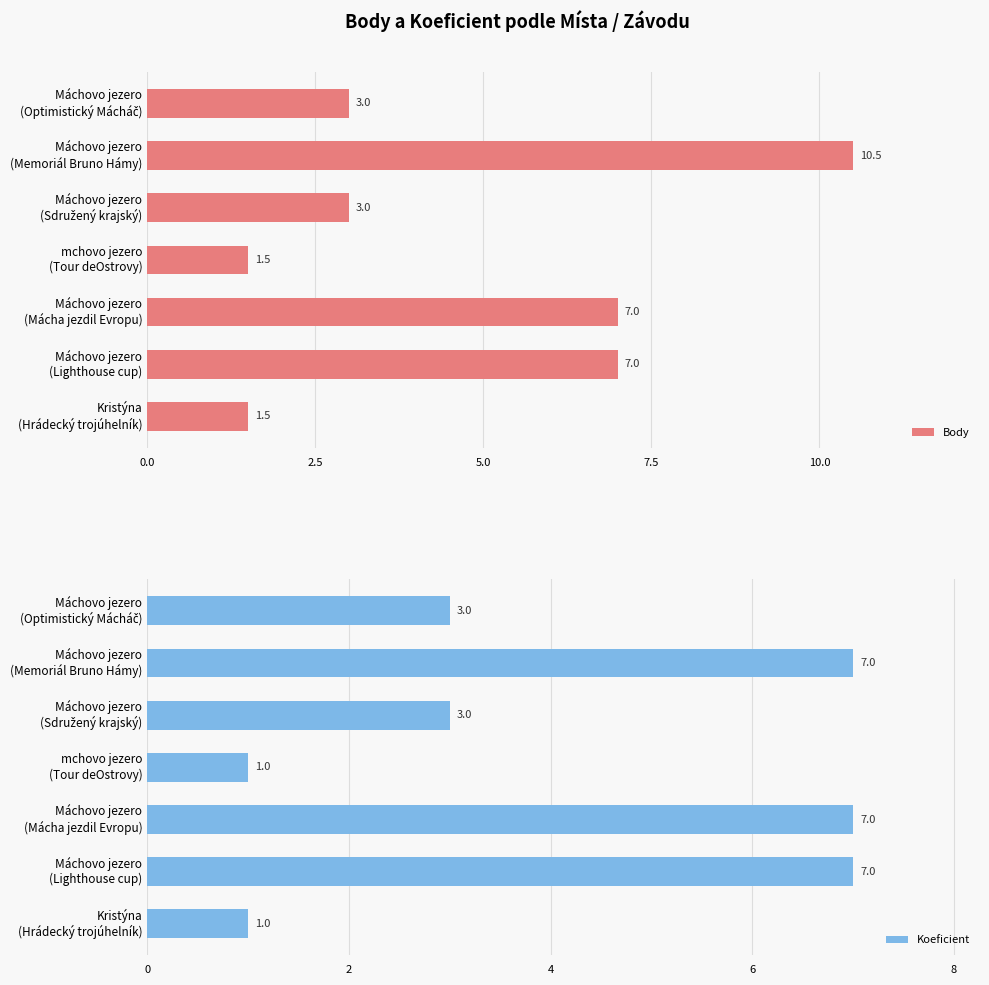

What are all the series names shown in the legend?

Body, Koeficient